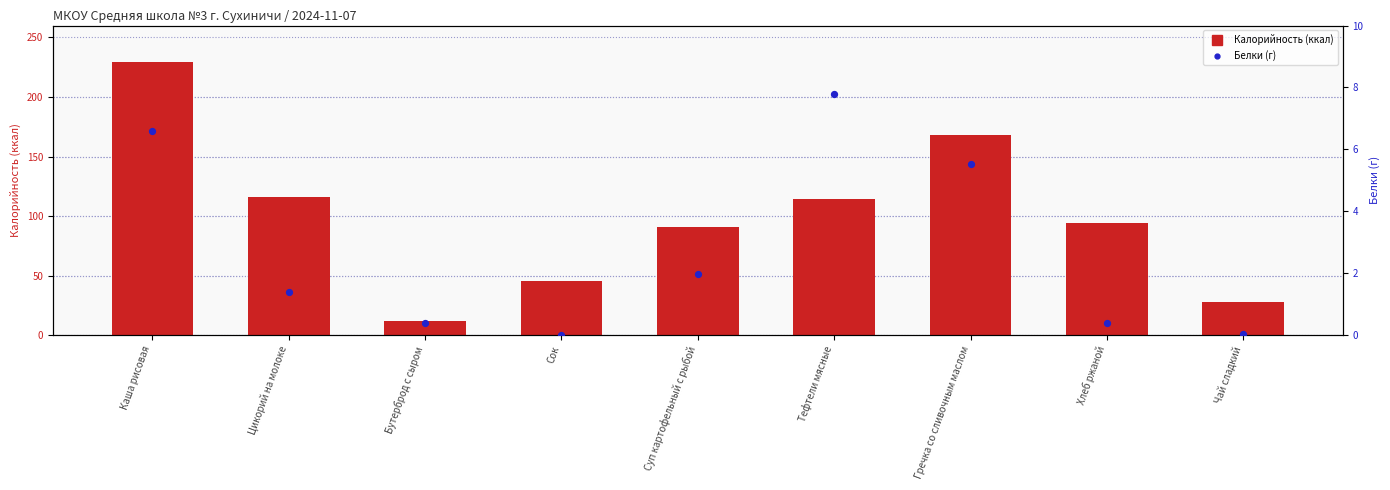

At which category is the sum across all series the highest?

Каша рисовая